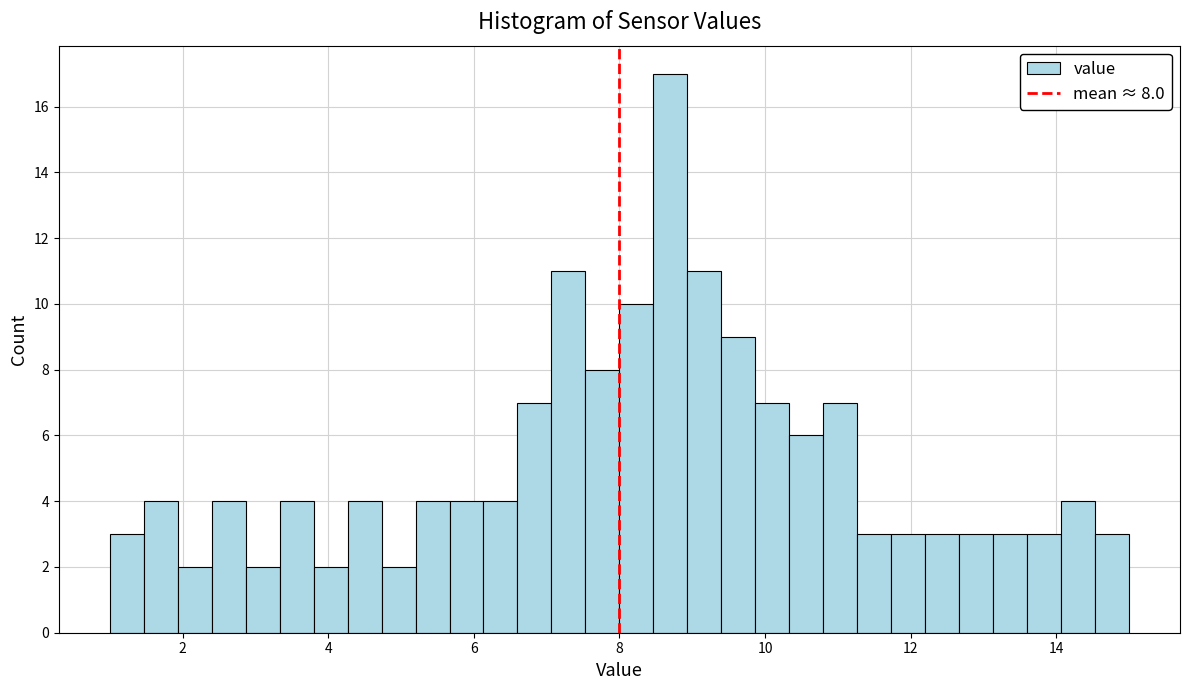

Around what value on the x-axis is the tallest bar? Give the approximate position of its centre, as read against the axis.

8.8